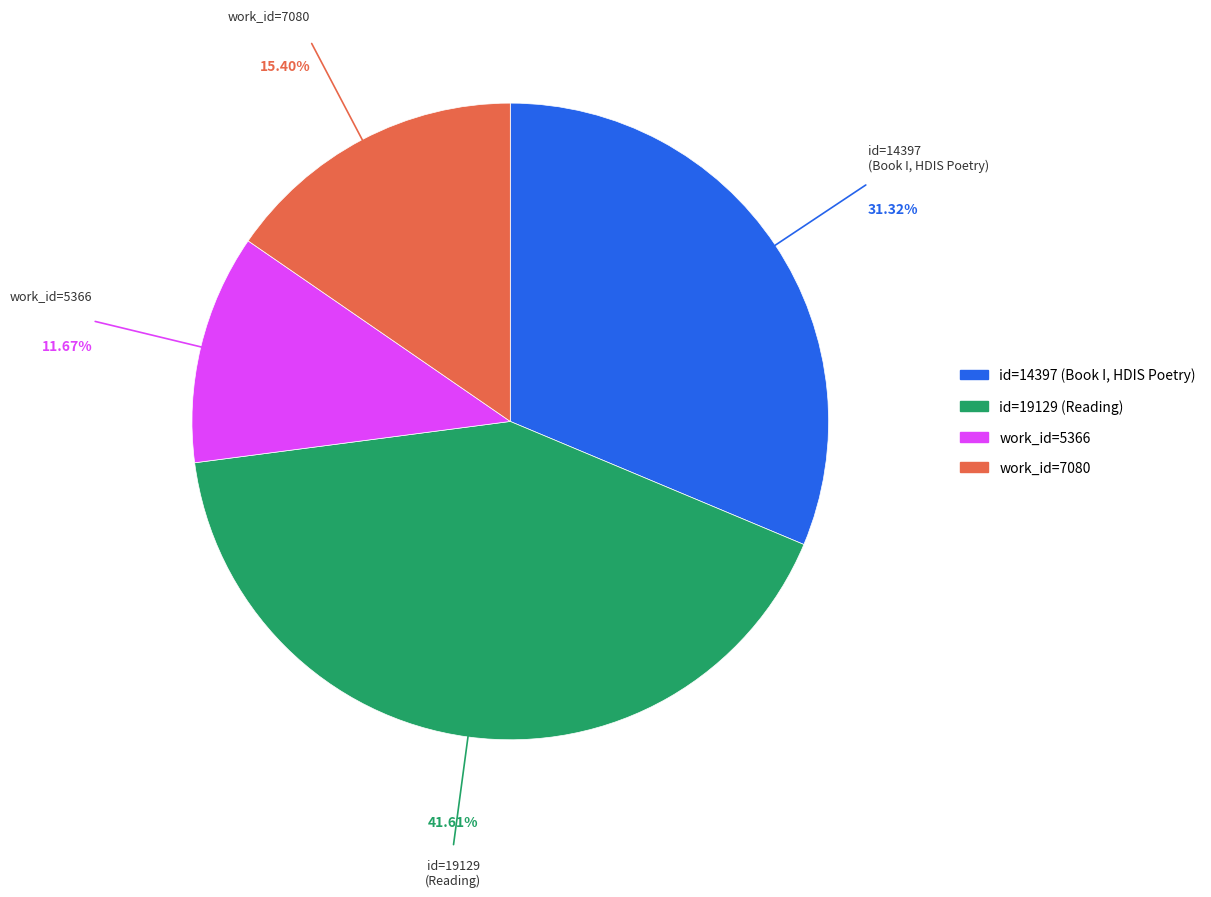

Is there any slice that represents more than half of the pie?

No